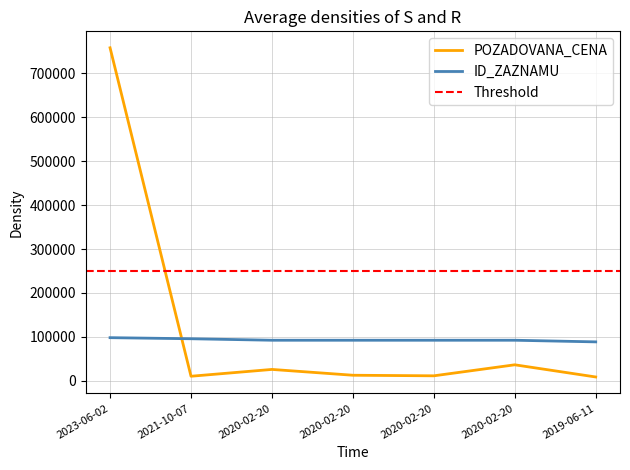

In ID_ZAZNAMU, how many points are higher than both neighbors (excluding endpoints)?

1